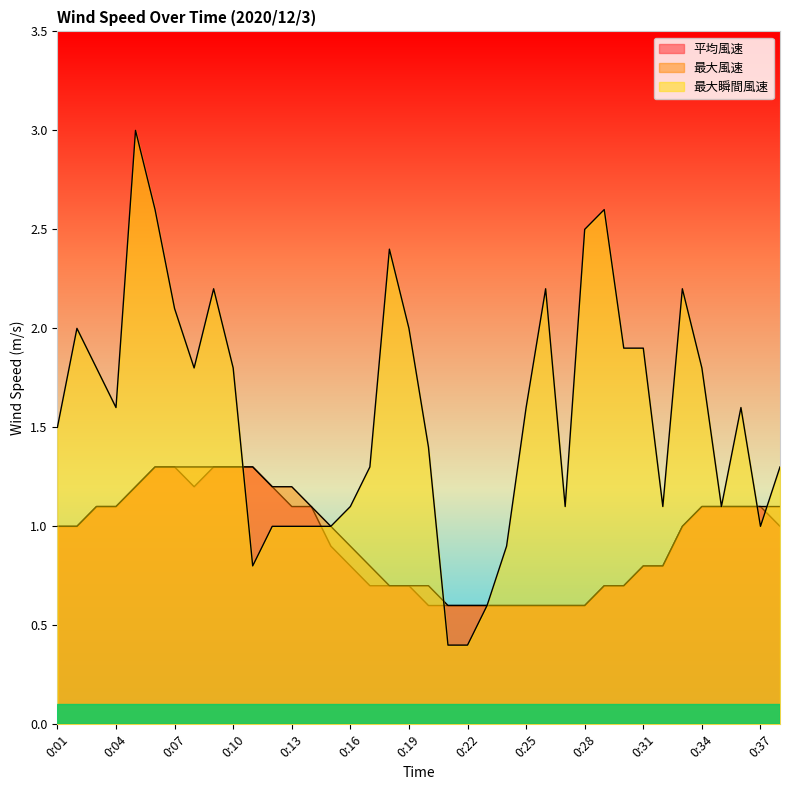

True or false: 平均風速 and 最大風速 intersect in this chart.

False